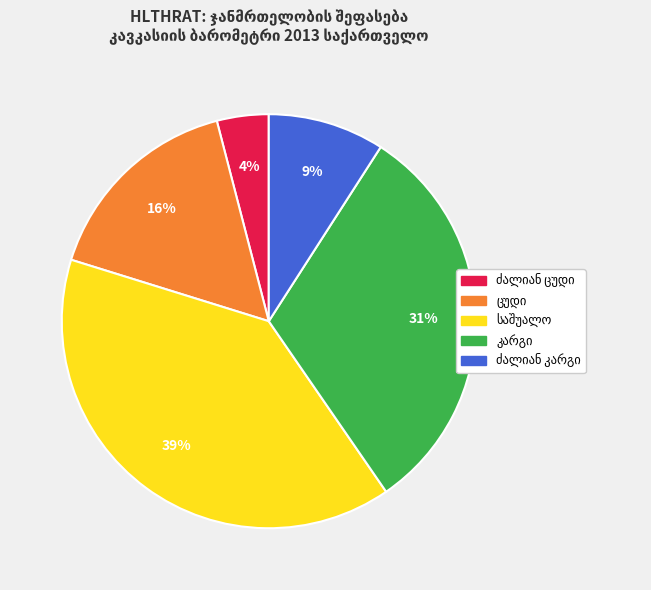

Does any single category account for the majority?

No